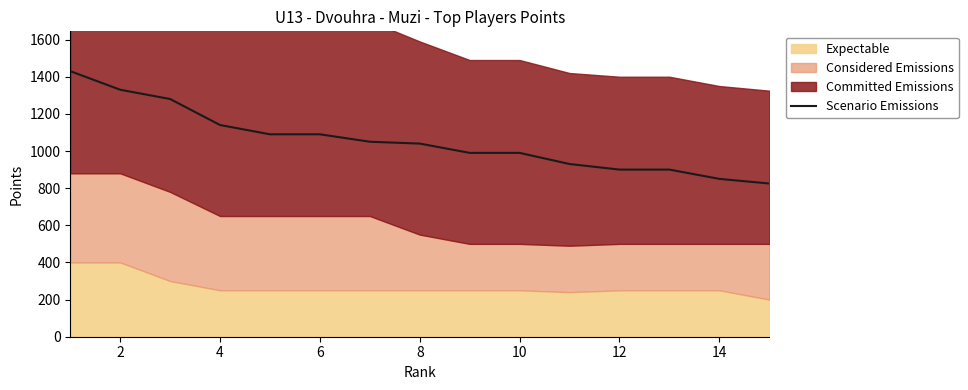

What is the greatest value displayed?

1430